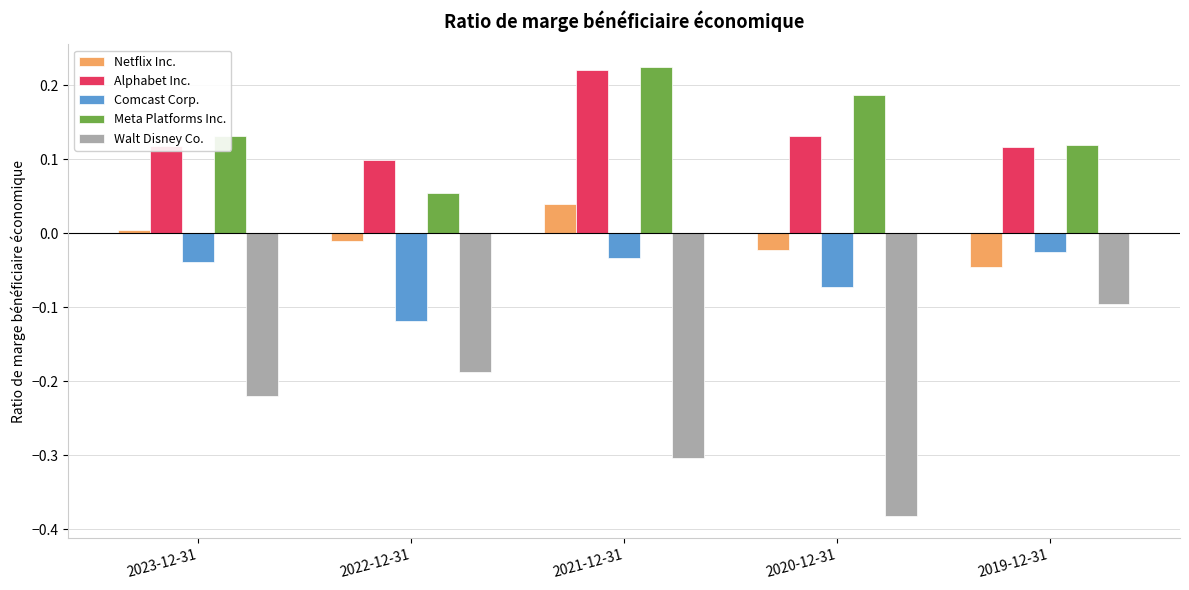

Is it true that Netflix Inc. equals -0.0 at 2019-12-31?

True